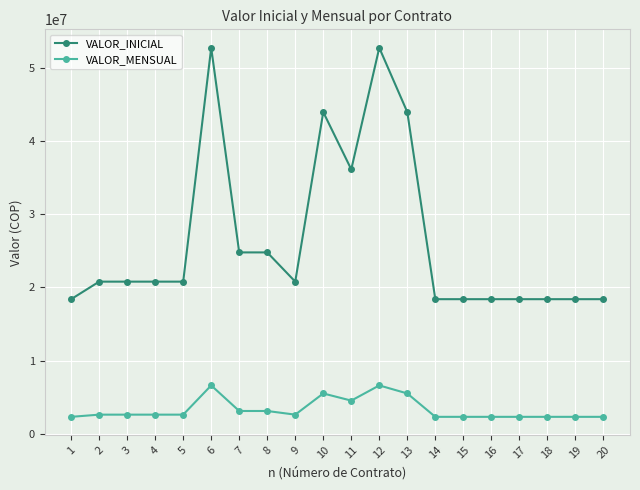

Reading right to left, transcribe all the data shown in this chart.

VALOR_INICIAL: 20=18400000	19=18400000	18=18400000	17=18400000	16=18400000	15=18400000	14=18400000	13=44000000	12=52800000	11=36160000	10=44000000	9=20800000	8=24800000	7=24800000	6=52800000	5=20800000	4=20800000	3=20800000	2=20800000	1=18400000
VALOR_MENSUAL: 20=2300000	19=2300000	18=2300000	17=2300000	16=2300000	15=2300000	14=2300000	13=5500000	12=6600000	11=4520000	10=5500000	9=2600000	8=3100000	7=3100000	6=6600000	5=2600000	4=2600000	3=2600000	2=2600000	1=2300000